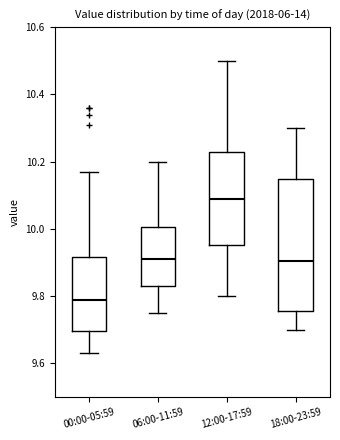

Which box has the highest median line?

12:00-17:59